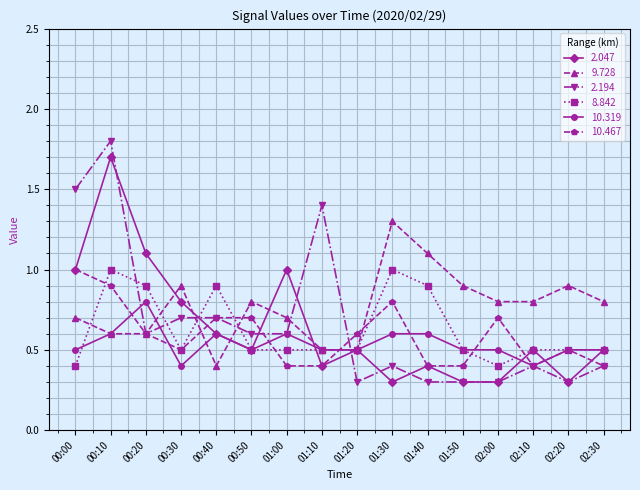

What is the label of the 10th point from the left?

01:30